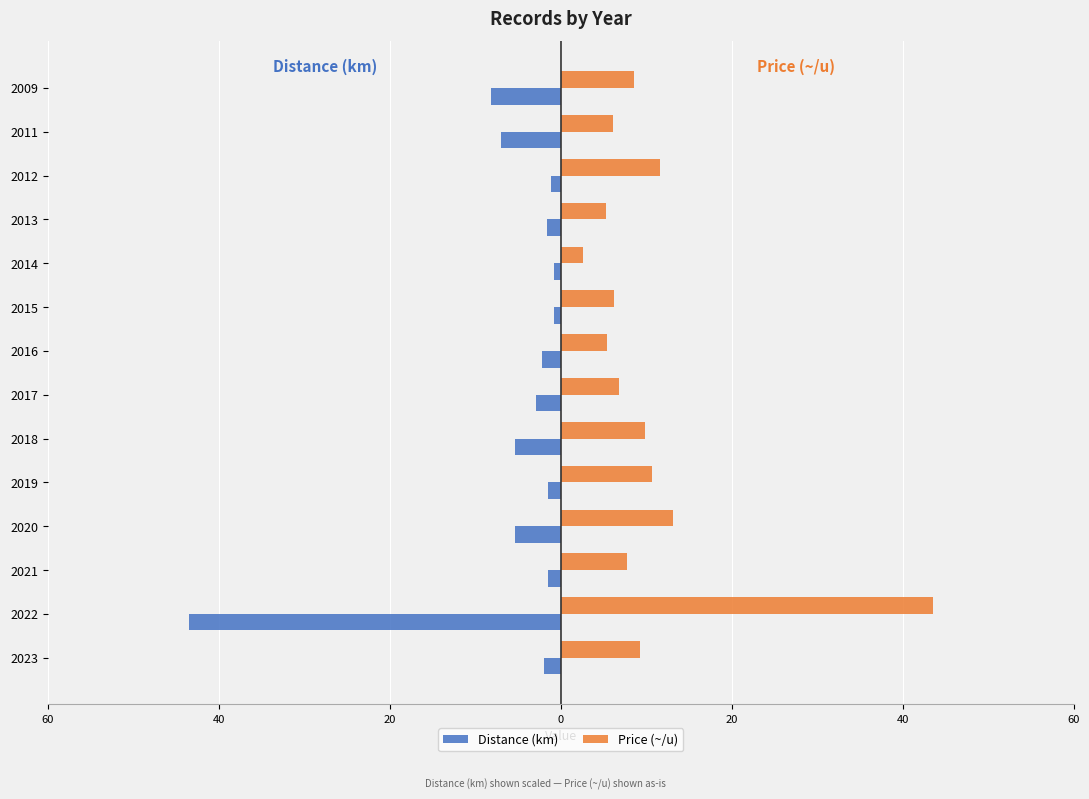

What are all the series names shown in the legend?

Distance (km), Price (~/u)